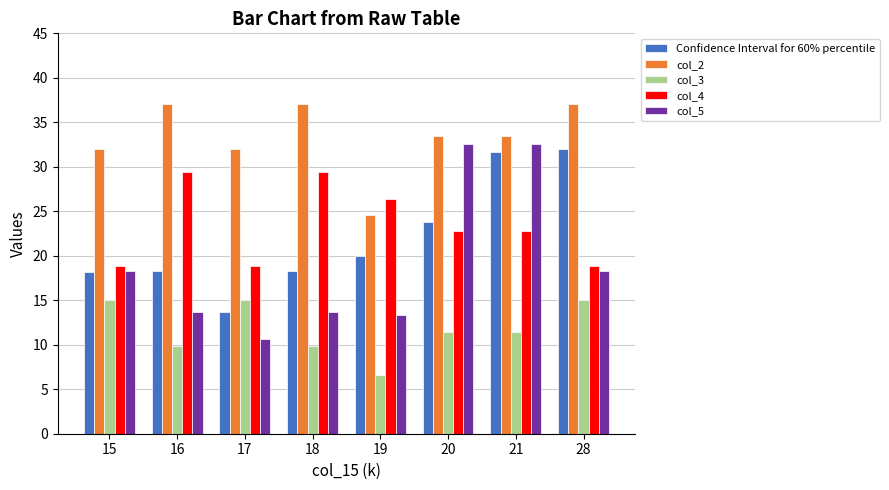

How many groups of bars are there?

8